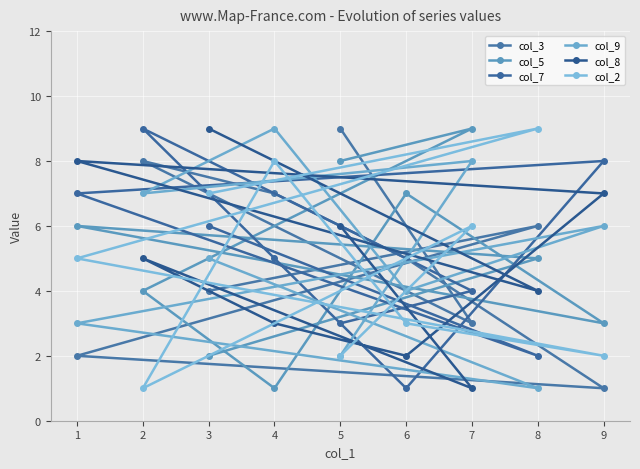

What is the difference between the maximum and minimum values in the col_5 series?

8